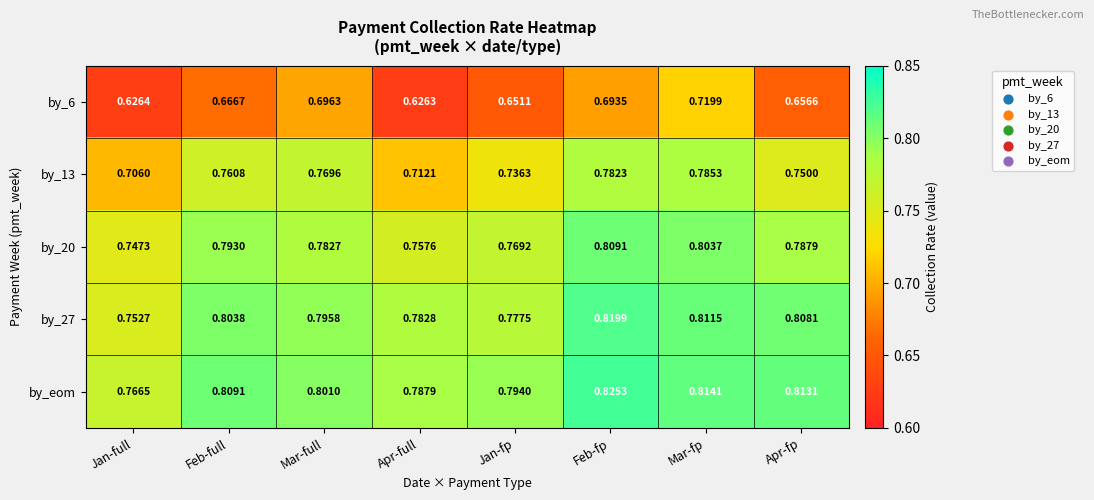

At which label is by_6 closest to 0?

Apr-full